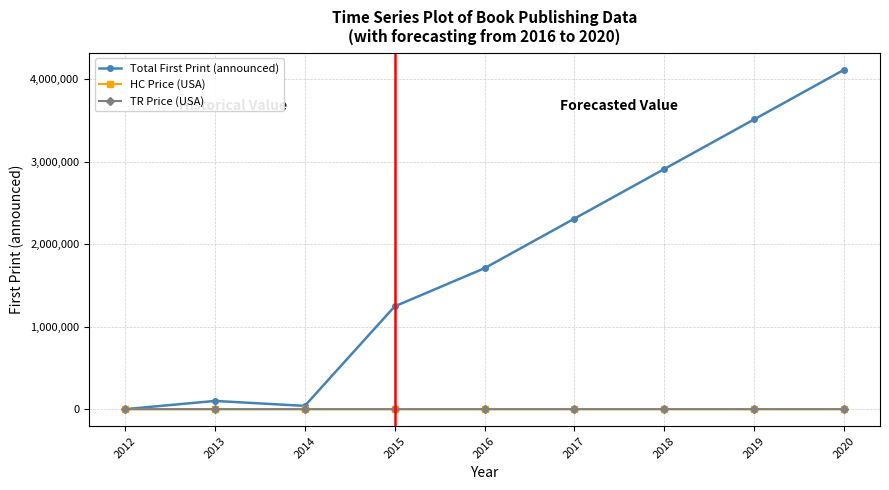

Where is the first local minimum for Total First Print (announced)?

2014